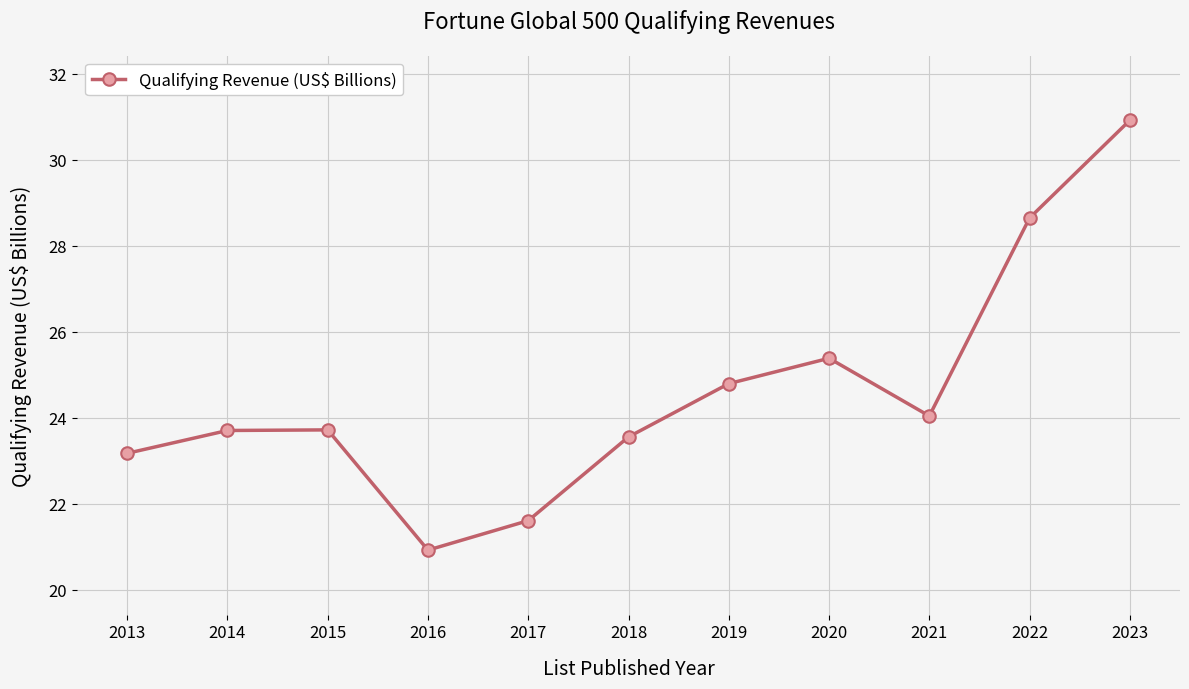

The chart shows a value of 42.2 at 2014. True or false?

False